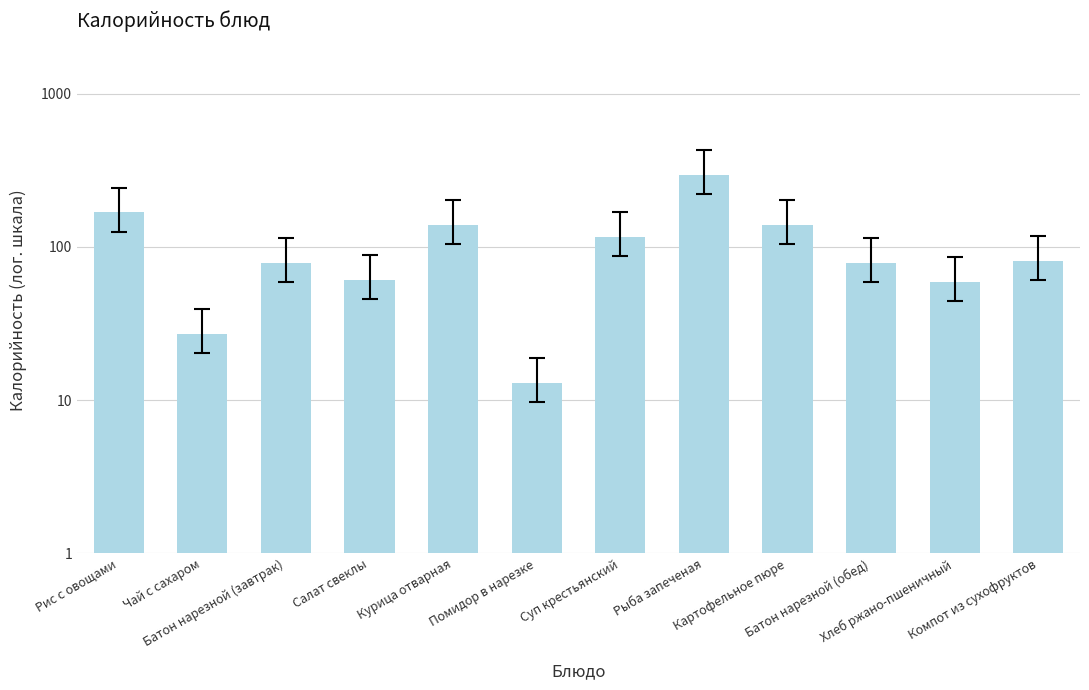

What is the label of the 9th bar from the right?

Салат свеклы